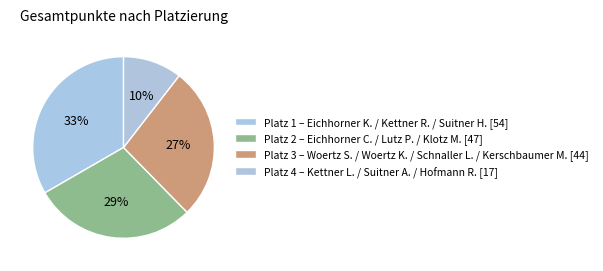

Count the number of slices in the pie.

4